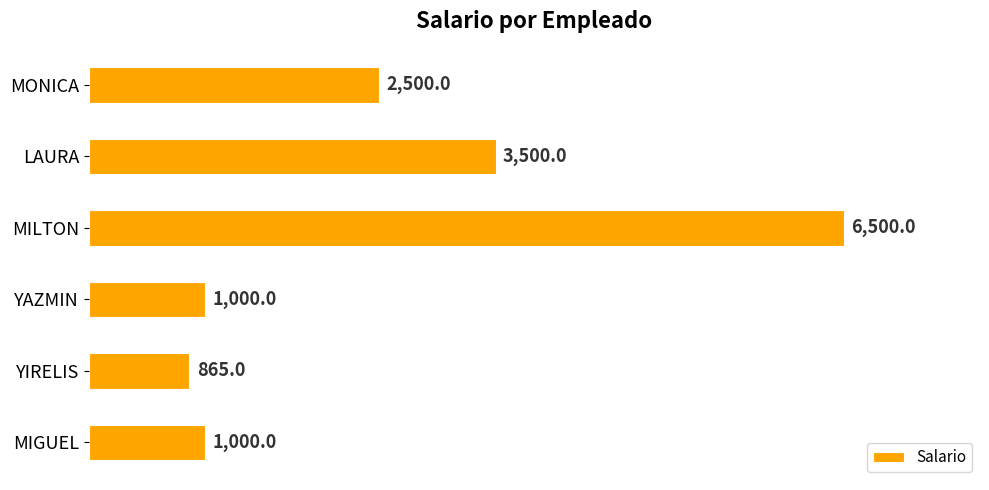

How many values are below 2500?

3